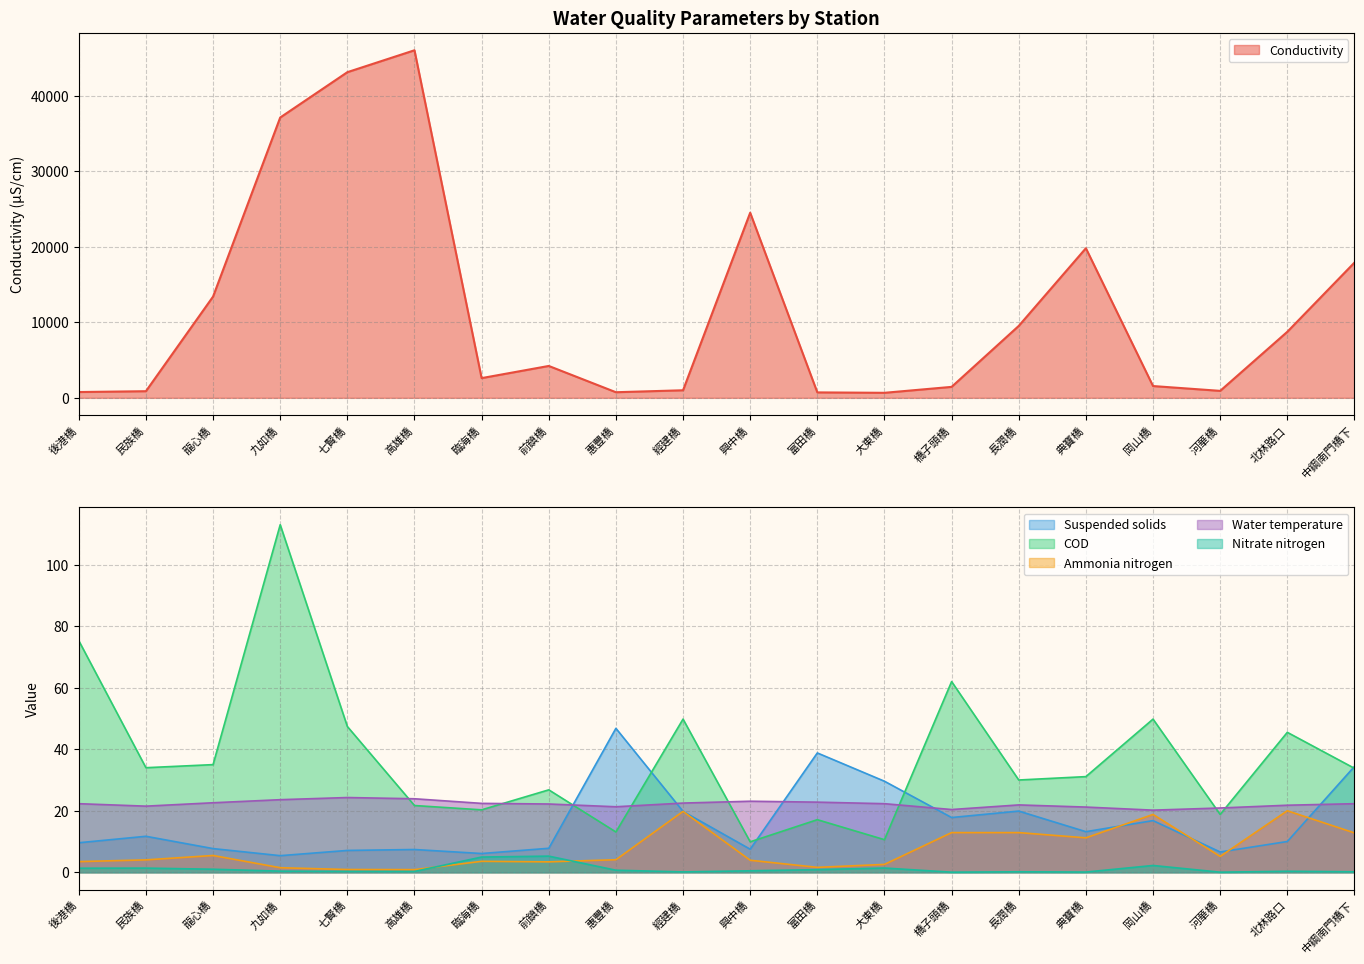

Which category has the lowest value across all series?

橋子頭橋